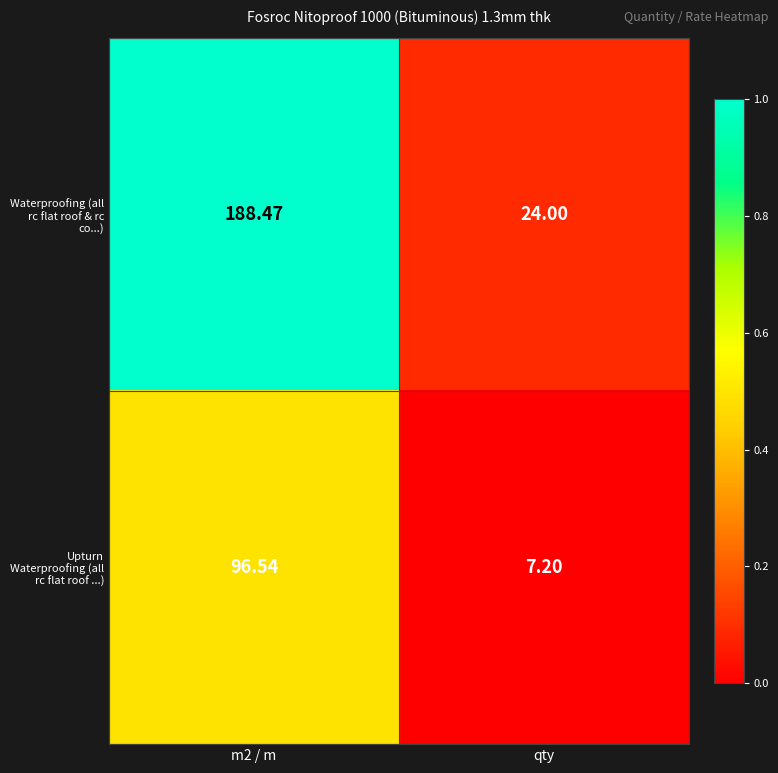

Rank the series at m2 / m from highest to lowest value.

Waterproofing (all rc flat roof & rc co...), Upturn Waterproofing (all rc flat roof ...)